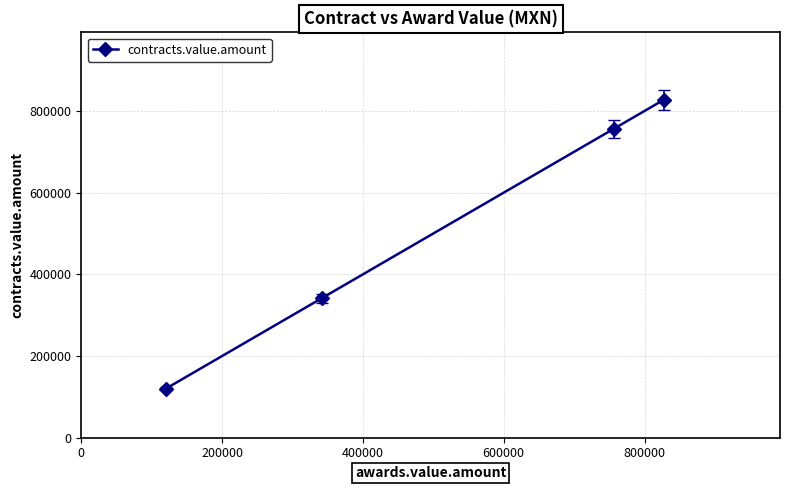

What is the value of the 4th point from the left?

827000